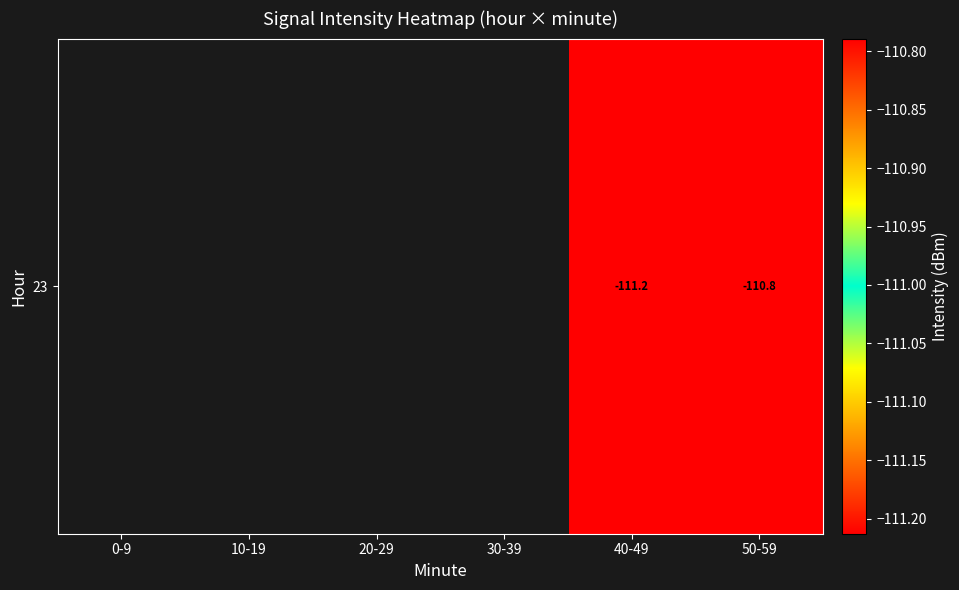

Is it true that the value at 50-59 is -110.8?

True